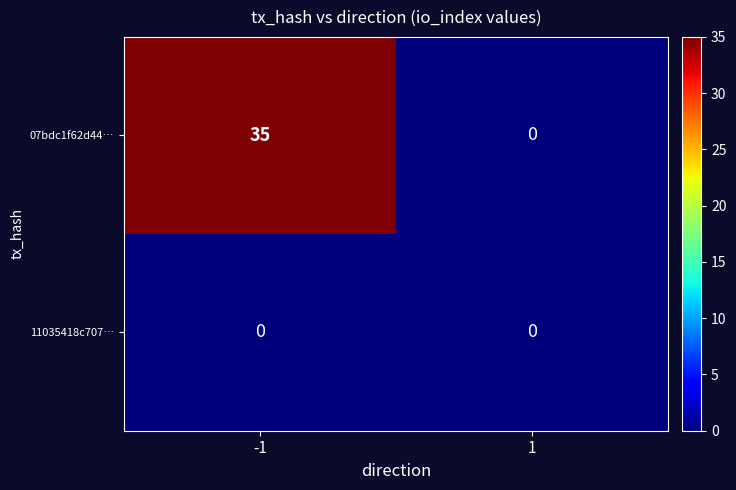

List the series in order of their peak value, lowest first.

11035418c707…, 07bdc1f62d44…